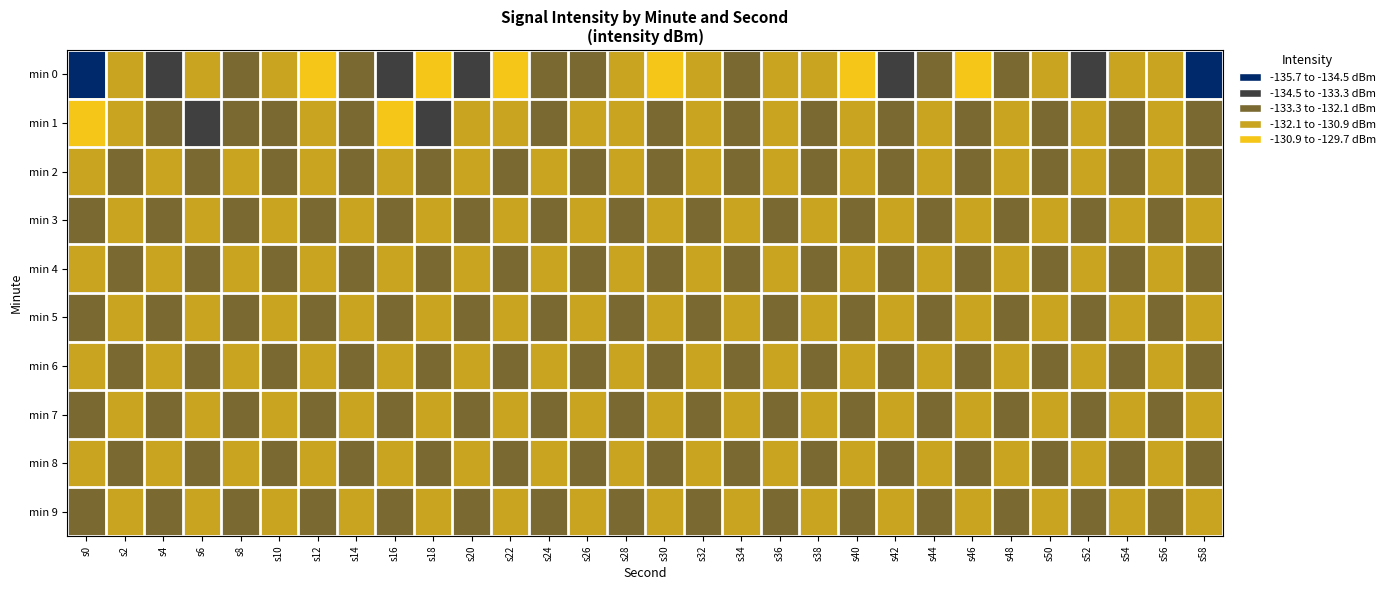

How many series are shown in this chart?

10